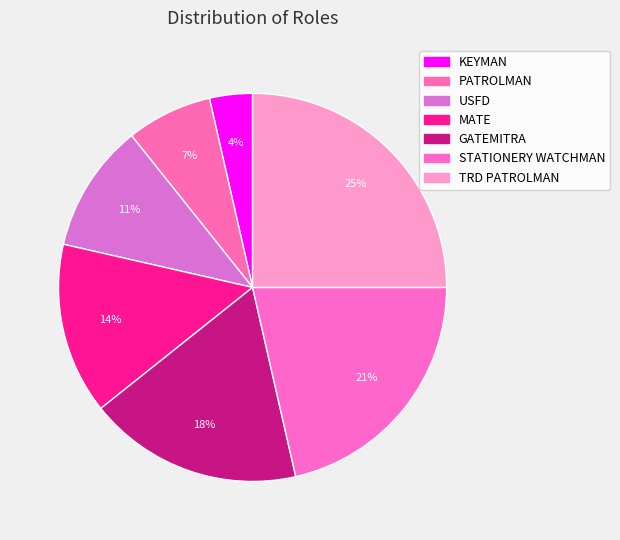

How many slices are in this pie chart?

7